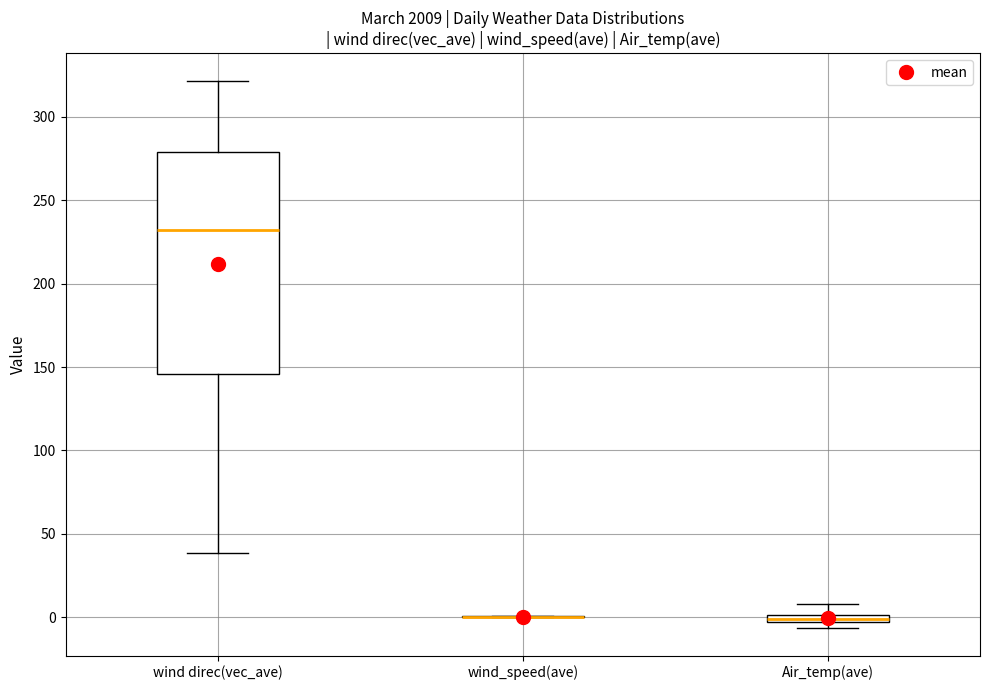

Comparing the boxes themselves (not the whiskers), which one is the tallest?

wind direc(vec_ave)